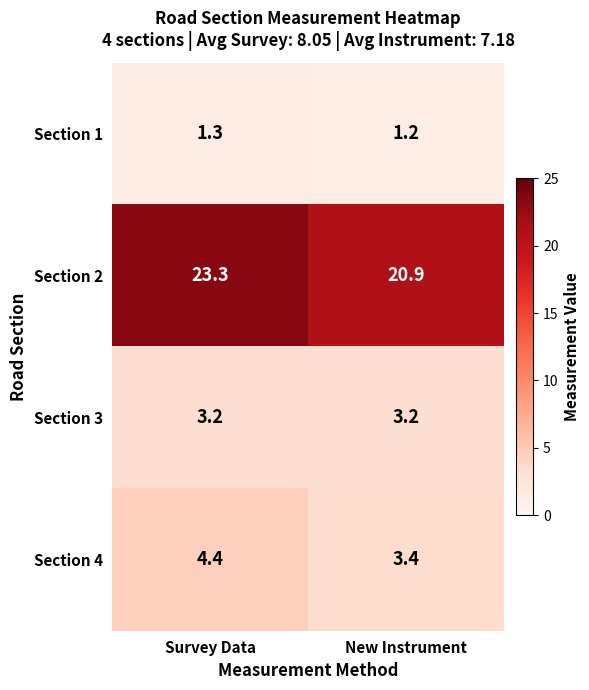

Between Survey Data and New Instrument, which series saw the biggest shift?

Section 2